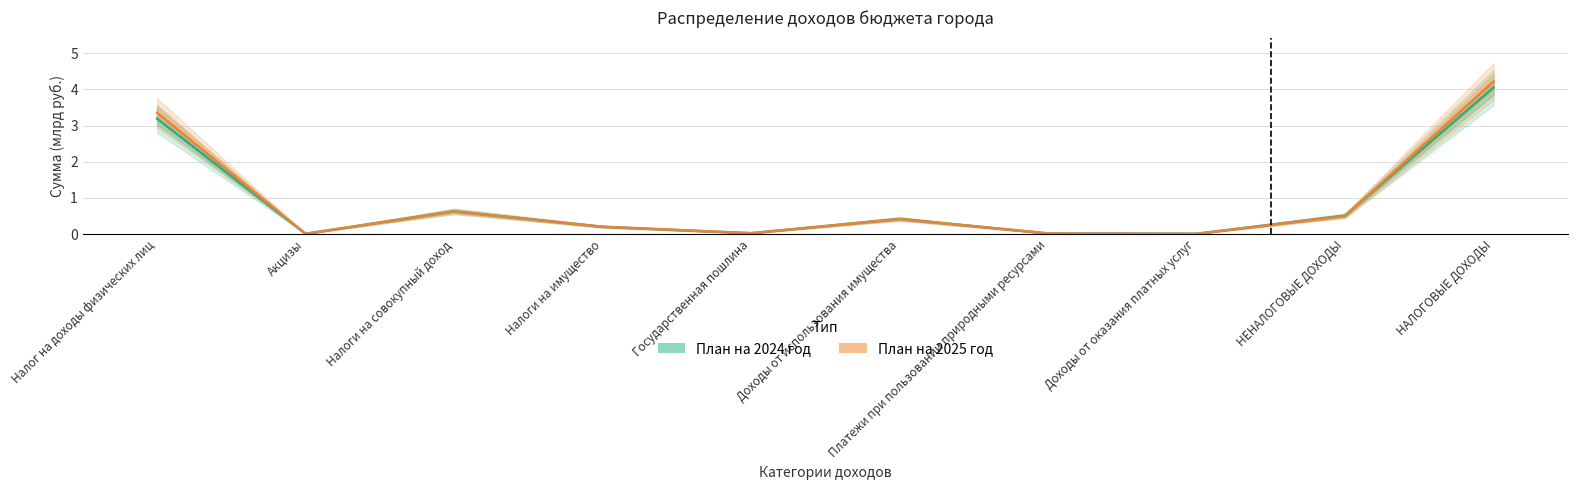

Rank the series by their maximum value, from highest to lowest.

План на 2025 год, План на 2024 год